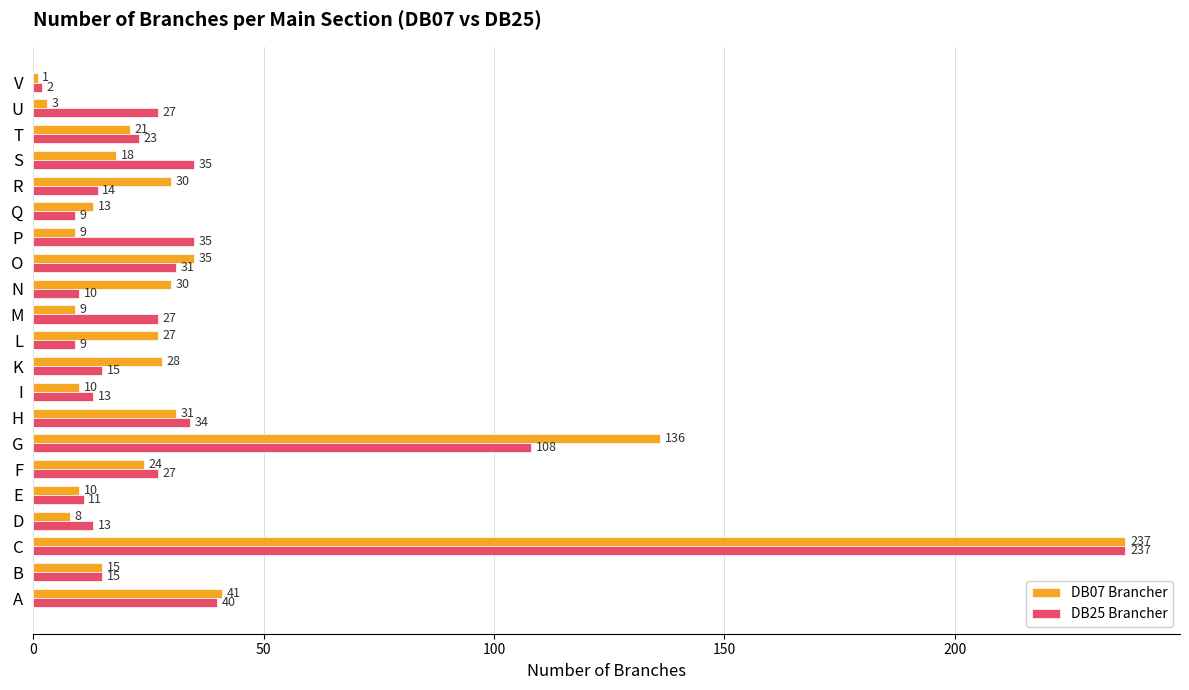

The value of DB07 Brancher at R is 30. True or false?

True